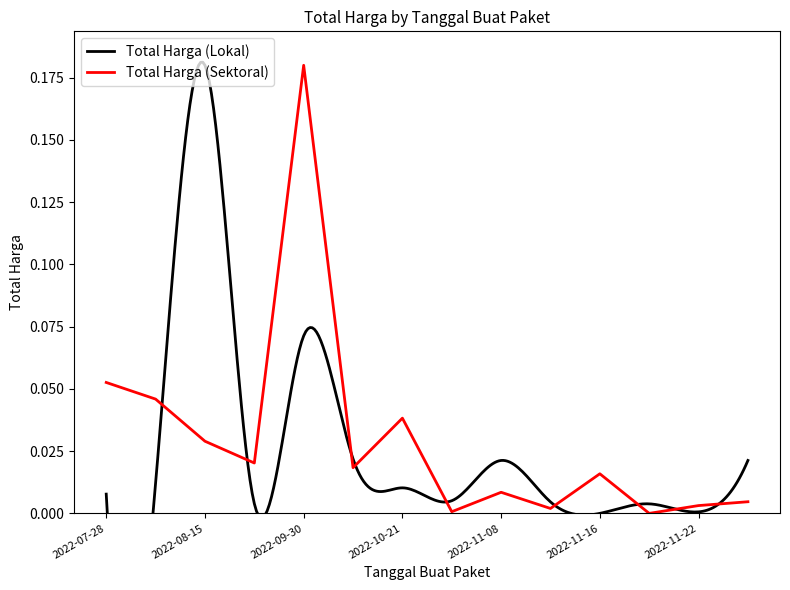

Rank the categories by value from lowest to highest.

2022-11-21, 2022-11-04, 2022-11-10, 2022-11-22, 2022-11-25, 2022-11-08, 2022-11-16, 2022-10-01, 2022-08-24, 2022-08-15, 2022-10-21, 2022-08-10, 2022-07-28, 2022-09-30